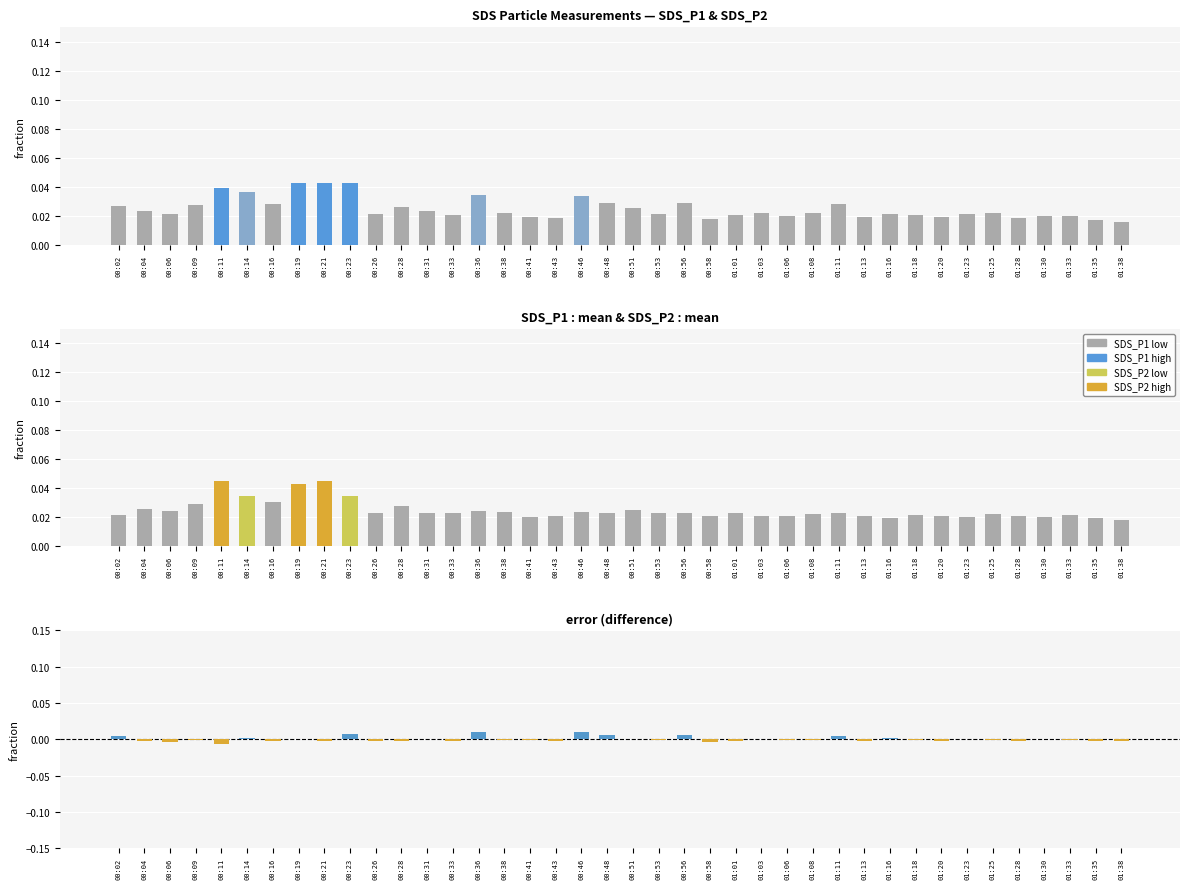

The Difference (P1-P2) series shows -0.0 at 00:19. True or false?

True